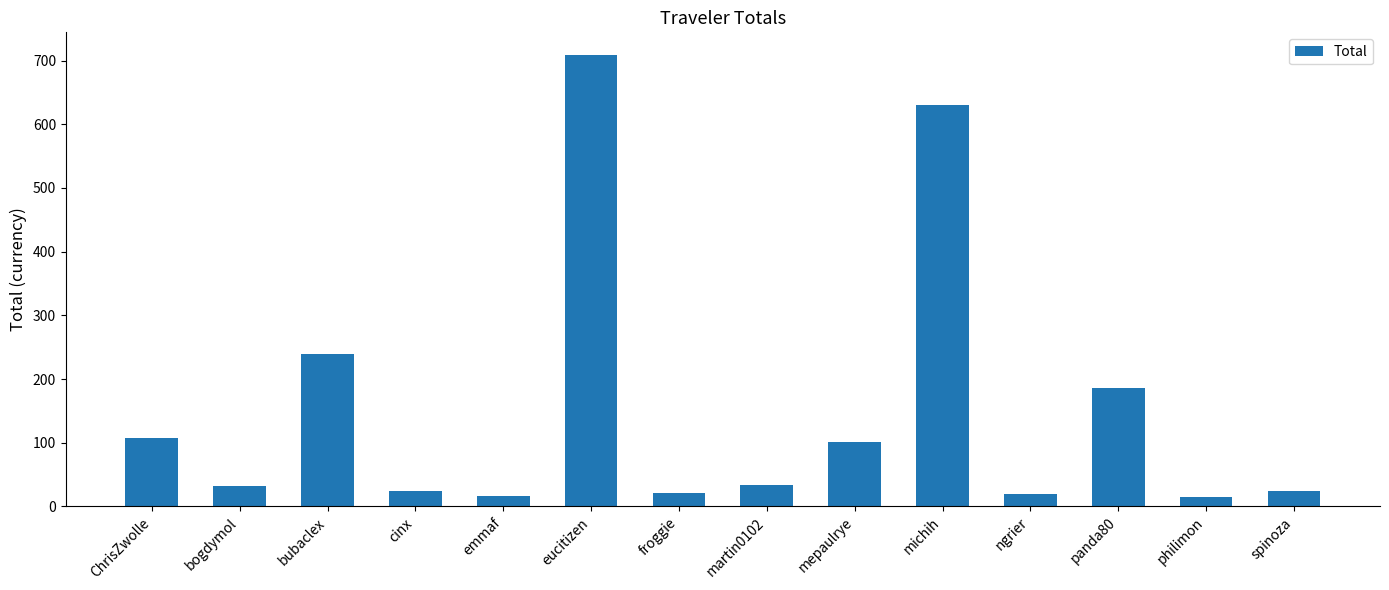

What is the ratio of the value at cinx to the value at spinoza?

1.0